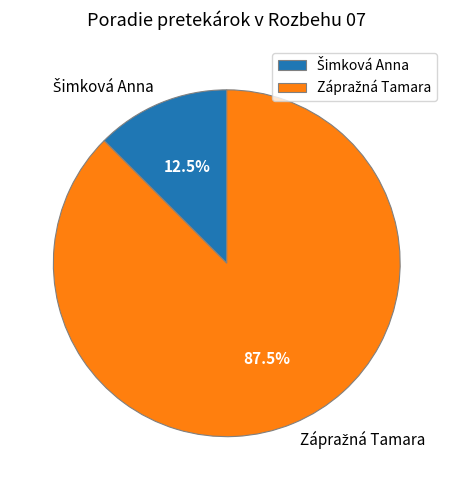

To the nearest percent, what is the difference between the largest and smallest slice percentages?

75%